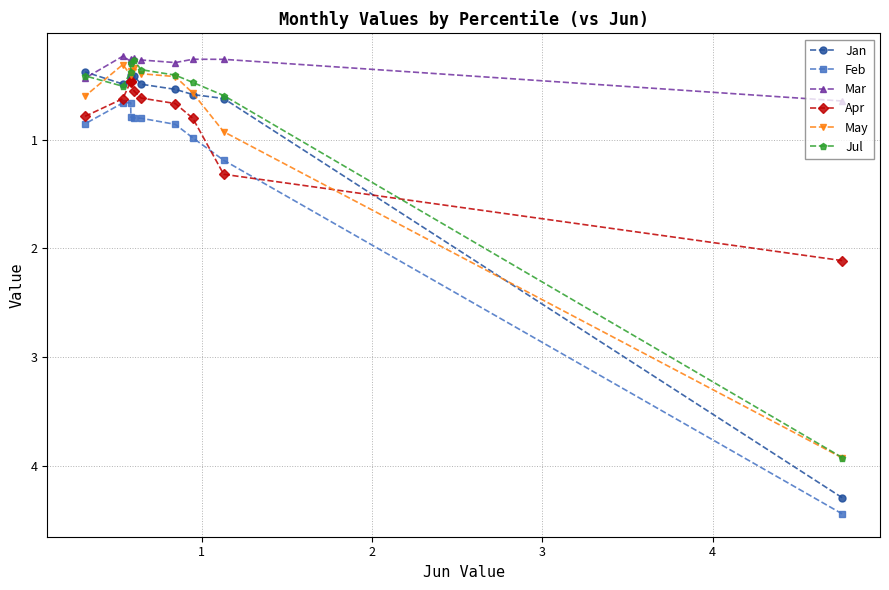

In Feb, how many points are lower than both neighbors (excluding endpoints)?

1